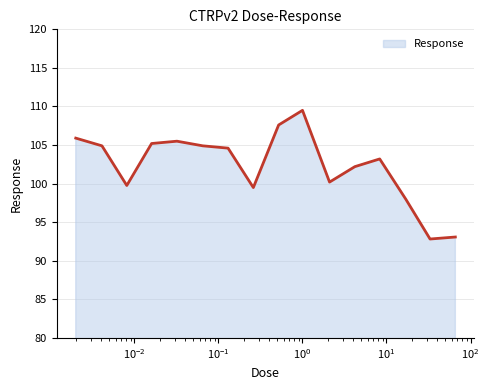

What is the difference between the maximum and minimum values?

16.7